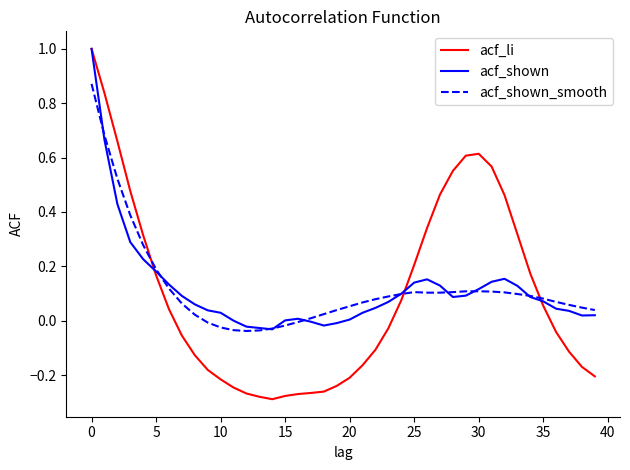

What is the maximum value shown in the chart?

1.0